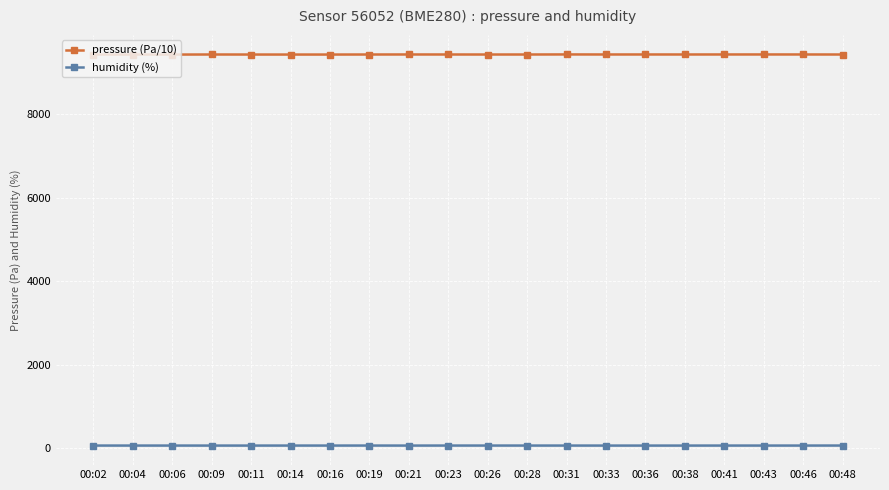

The pressure (Pa/10) series shows 6011.8 at 00:33. True or false?

False